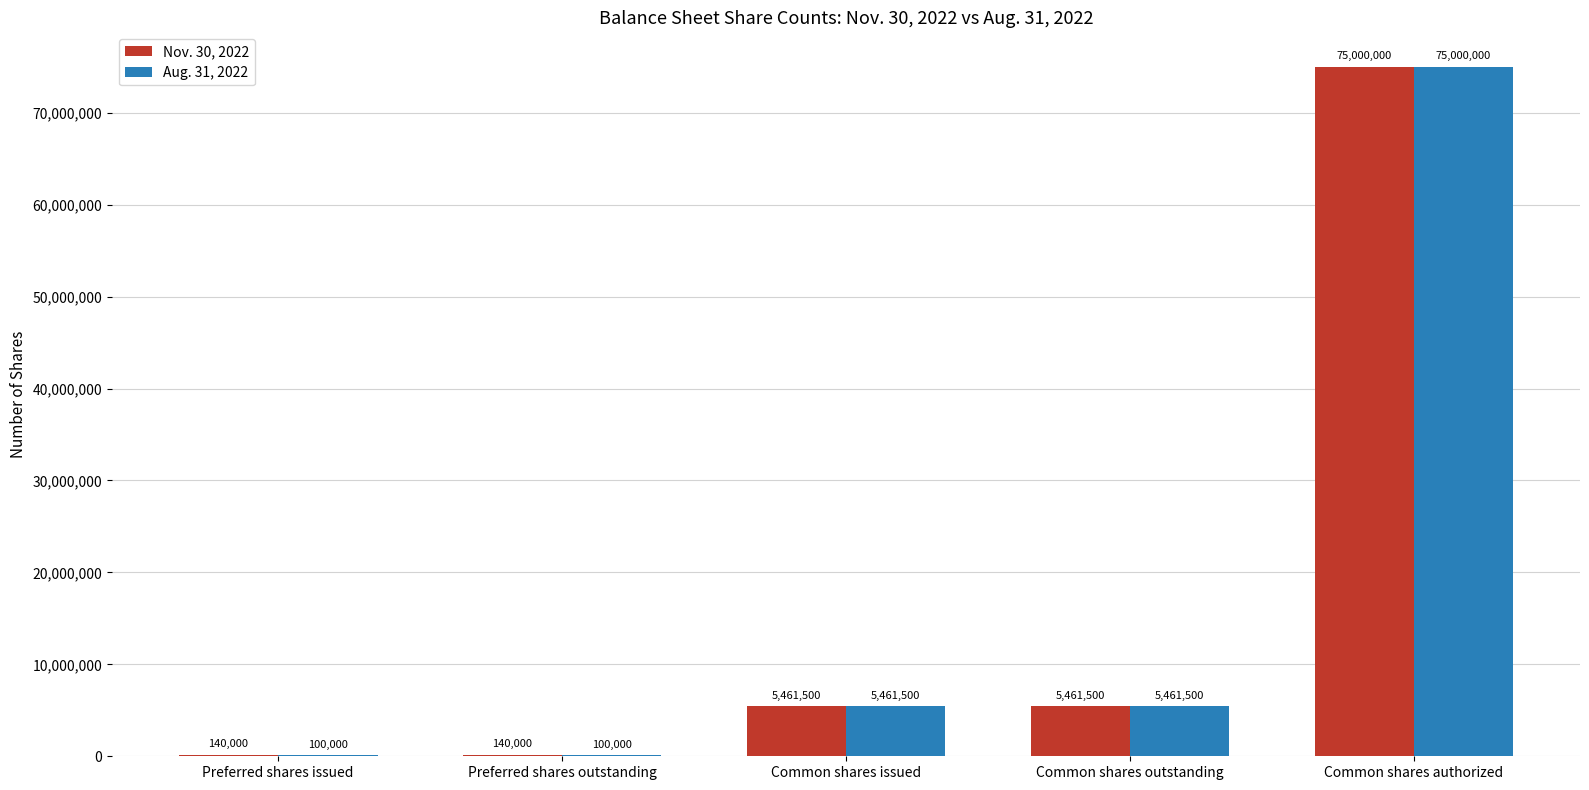

What is the approximate value of Nov. 30, 2022 at Preferred shares outstanding, to the nearest 100?

140000